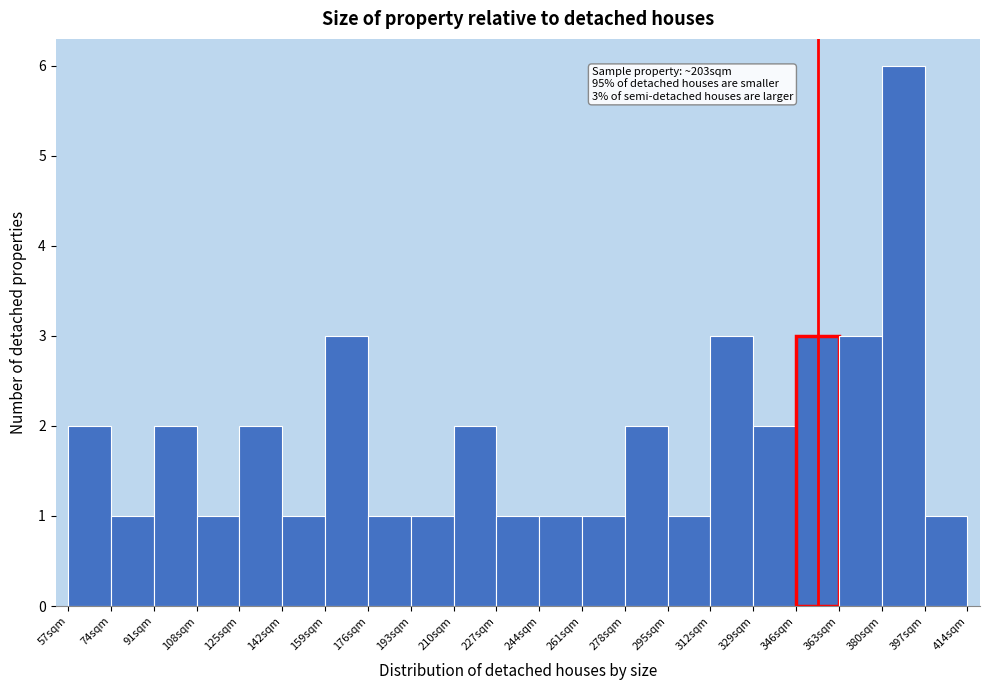

Over which range of the x-axis is the bar tallest?

380 to 397